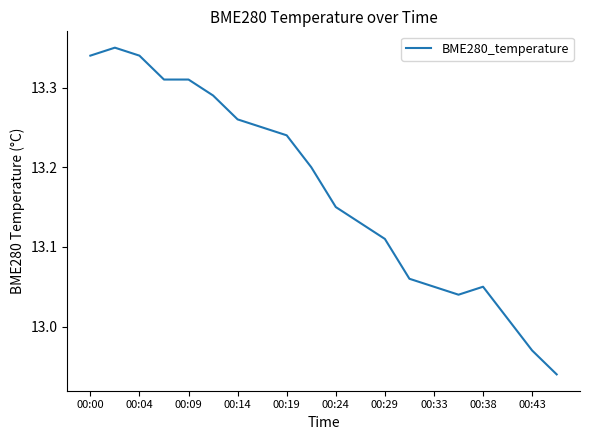

Is this an area chart (filled region under the line)?

No